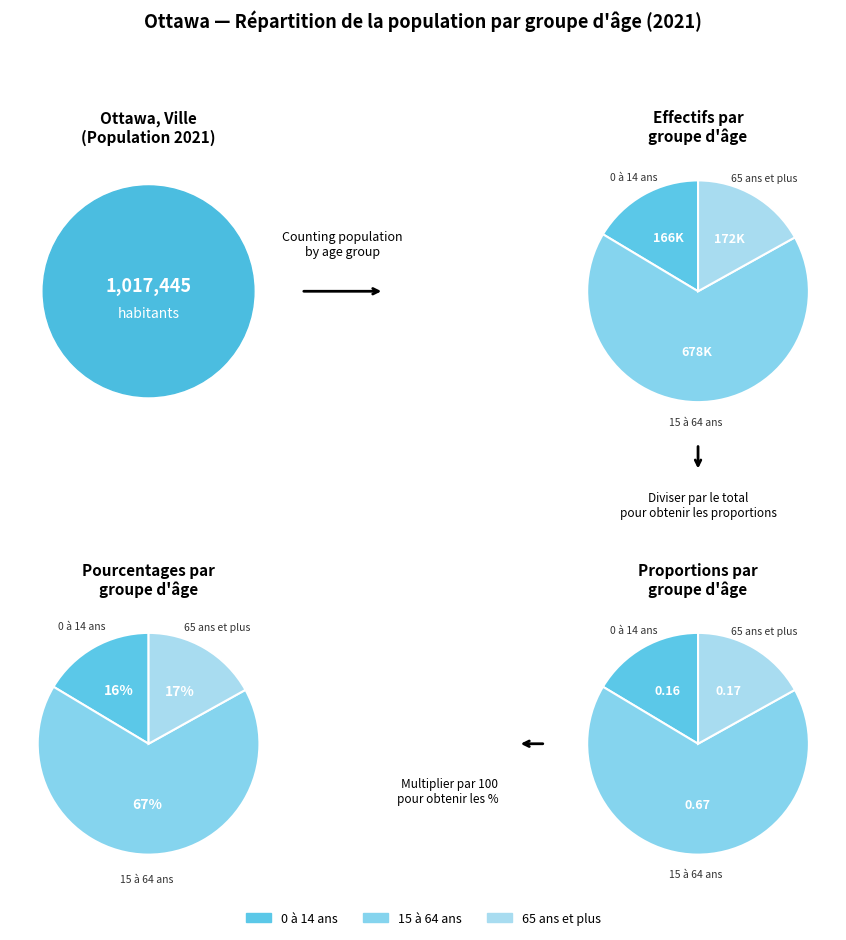

Which has a higher value, 65 ans et plus or 15 à 64 ans?

15 à 64 ans